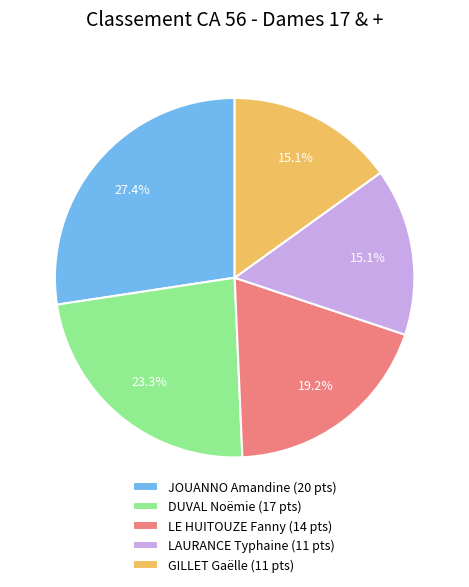

Which has a higher value, DUVAL Noëmie (17 pts) or LAURANCE Typhaine (11 pts)?

DUVAL Noëmie (17 pts)